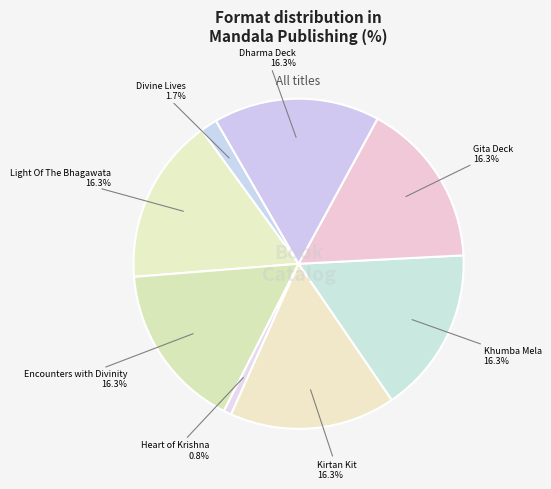

True or false: Dharma Deck accounts for 26% of the total.

False